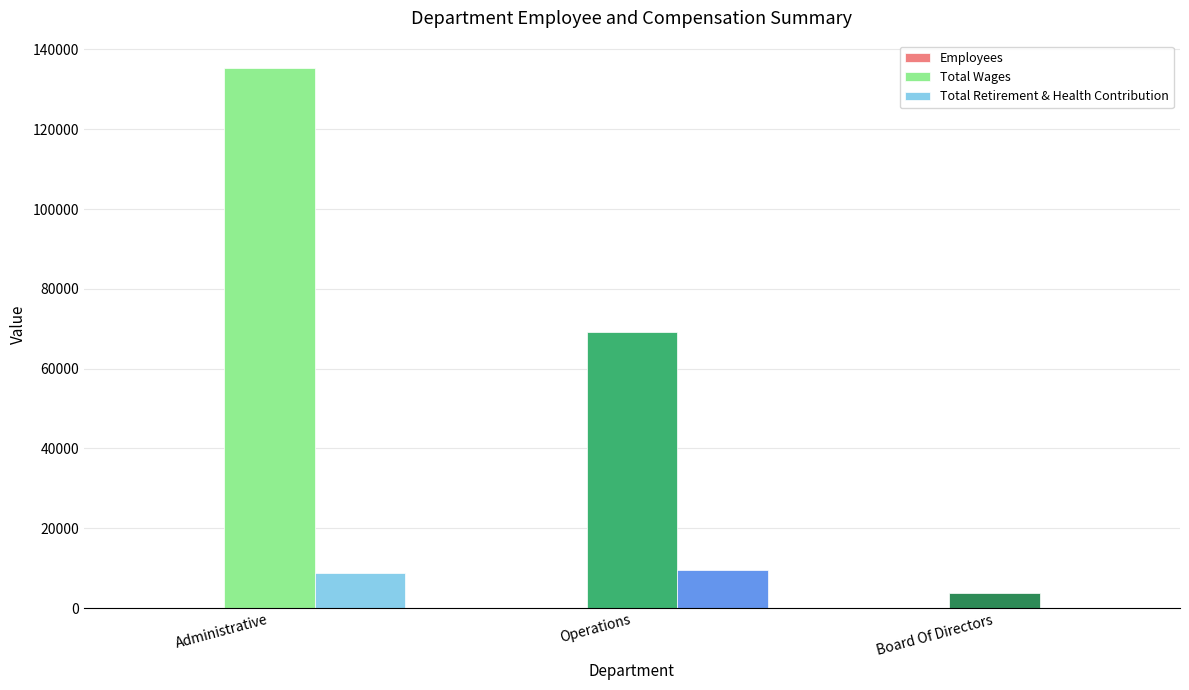

The Total Wages series shows 187859 at Administrative. True or false?

False